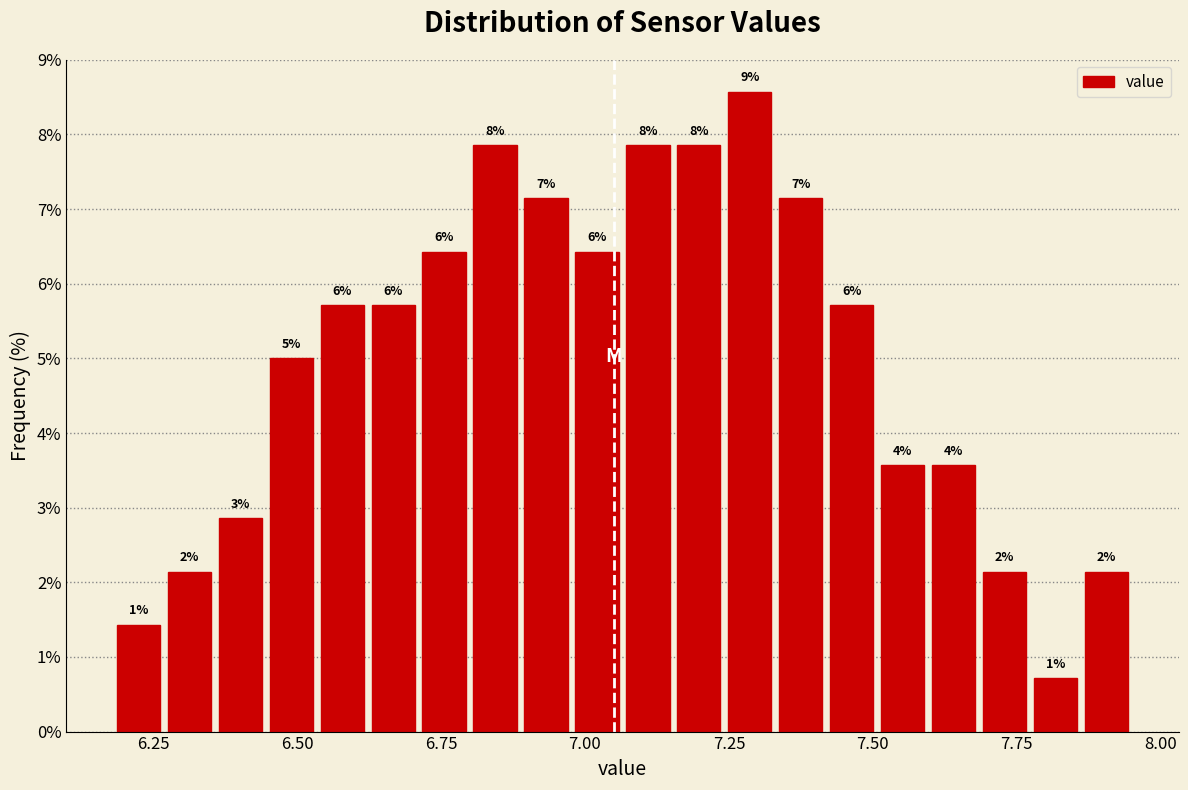

Read against the x-axis, roughly where is the centre of the tallest bar?

7.30